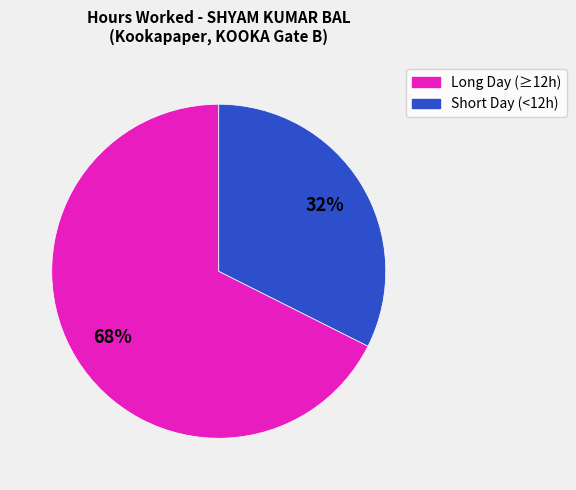

To the nearest percent, what is the average slice percentage?

50%